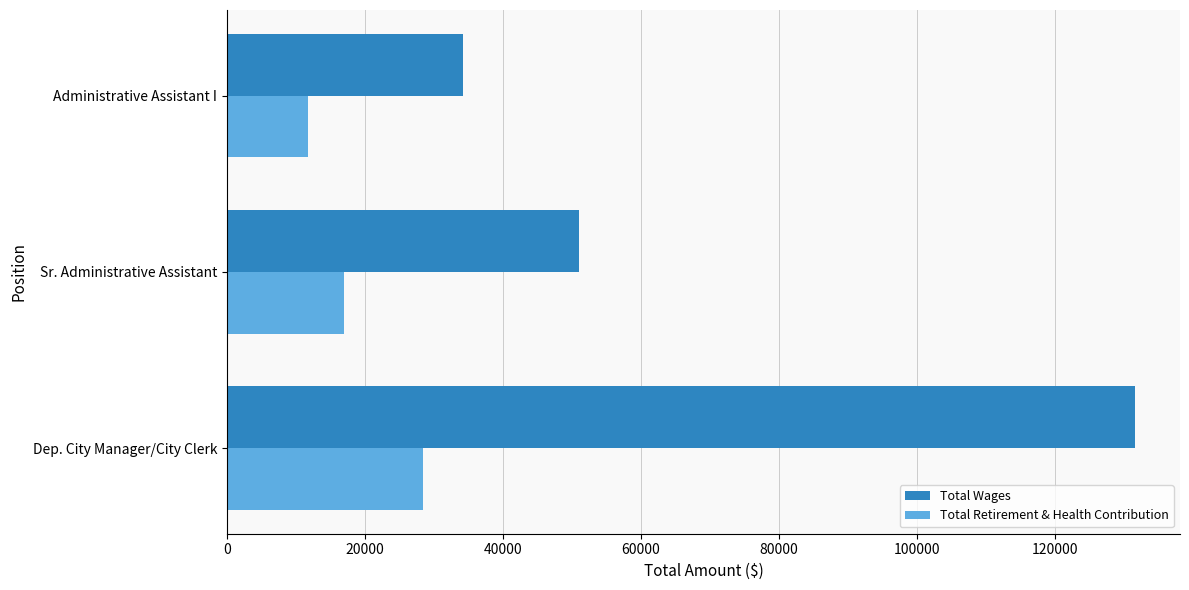

The value of Total Retirement & Health Contribution at Dep. City Manager/City Clerk is 28391. True or false?

True